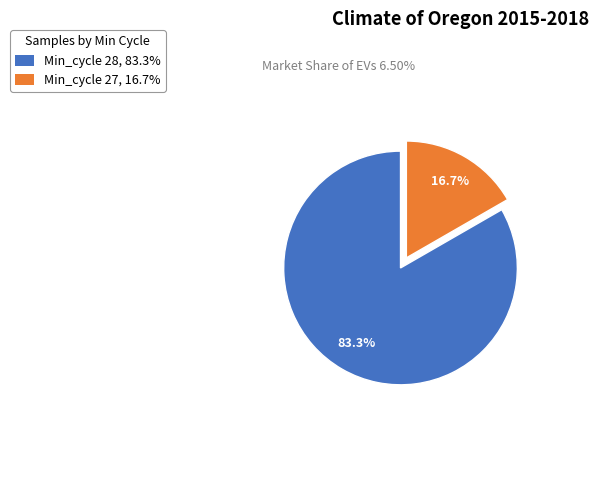

How much of the chart is everything except Min_cycle 28, 83.3%?

16.7%